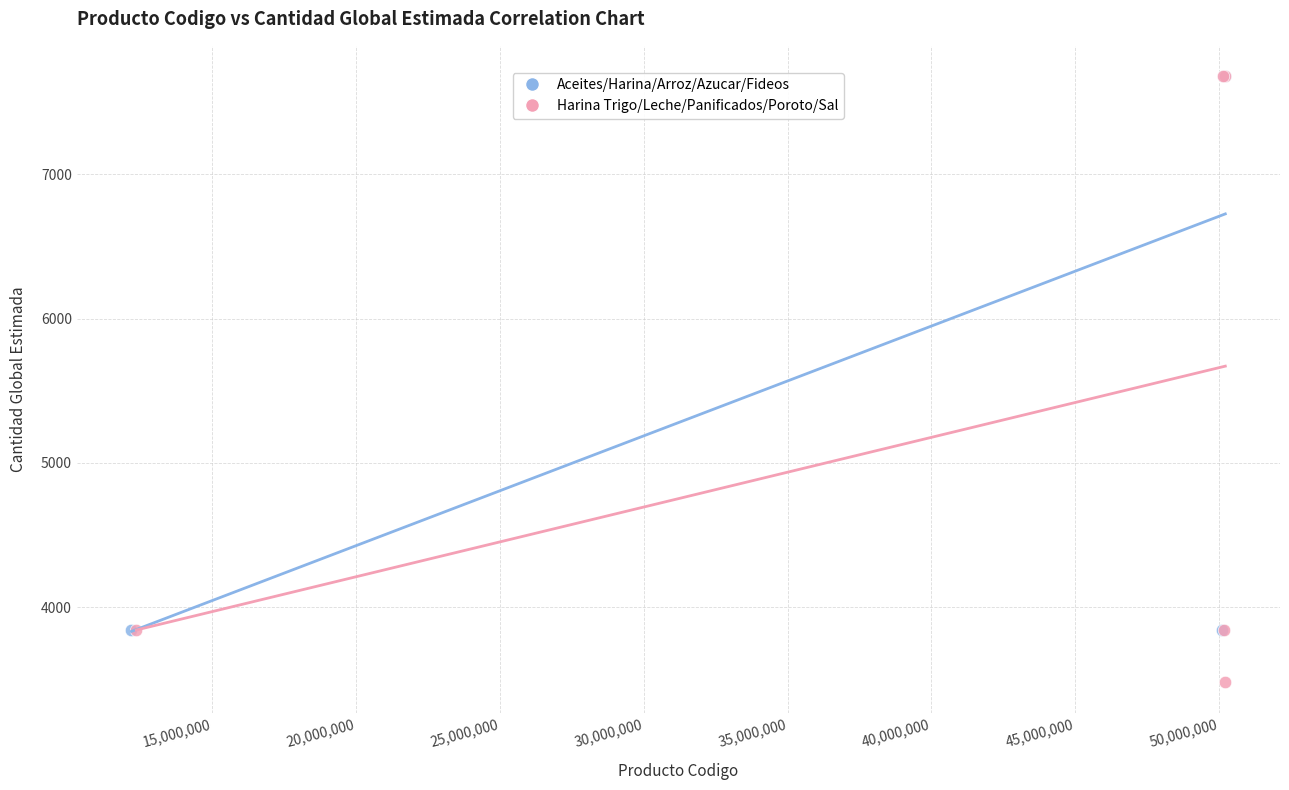

Which series reaches the minimum Y coordinate?

Harina Trigo/Leche/Panificados/Poroto/Sal